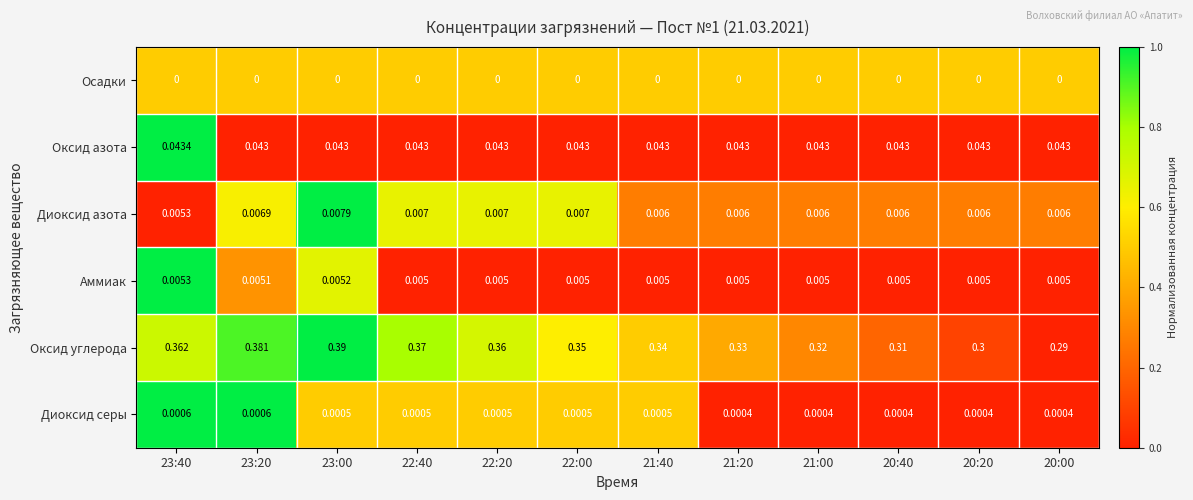

Which series has the largest range (max minus min)?

Оксид углерода